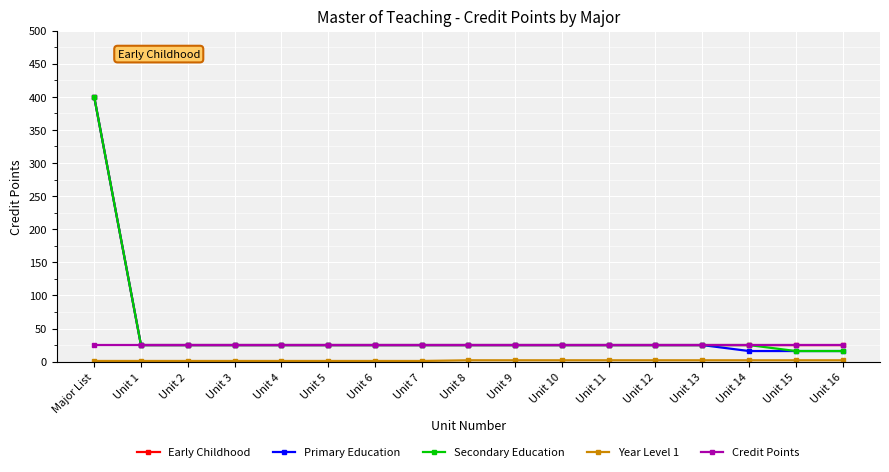

At which category is the sum across all series the highest?

Major List